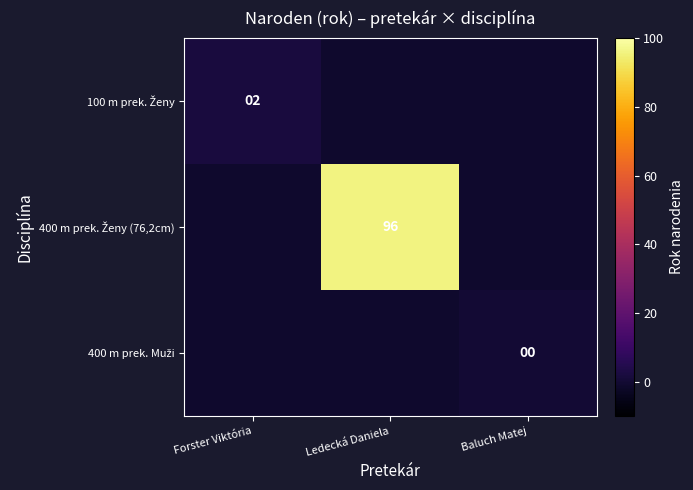

Which series has the largest total across all categories?

400 m prek. Ženy (76,2cm)